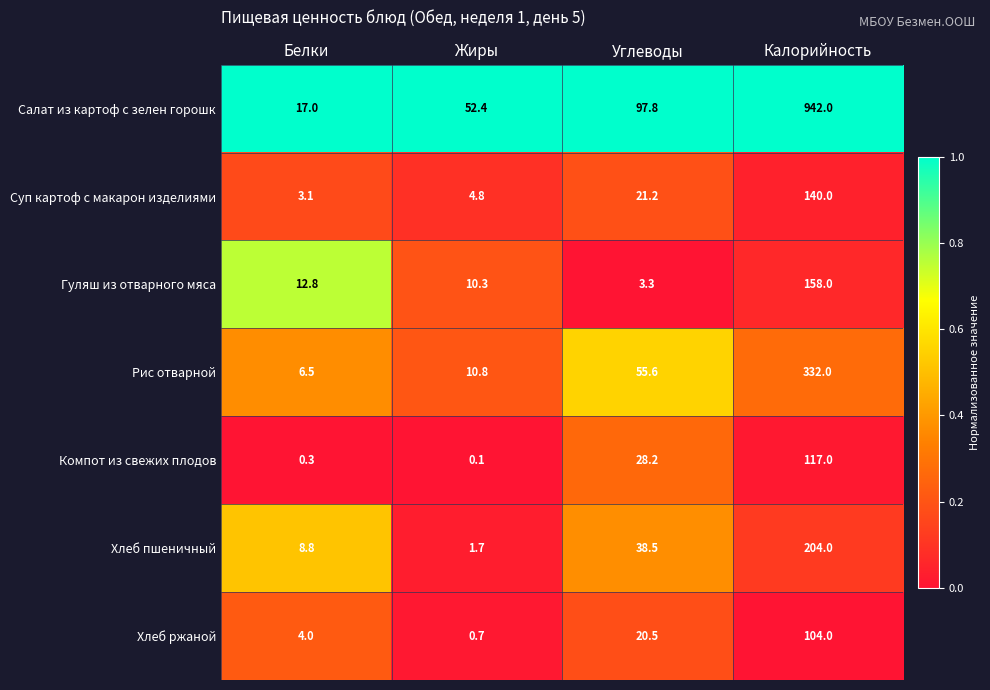

At which label does Рис отварной first exceed 55?

Углеводы